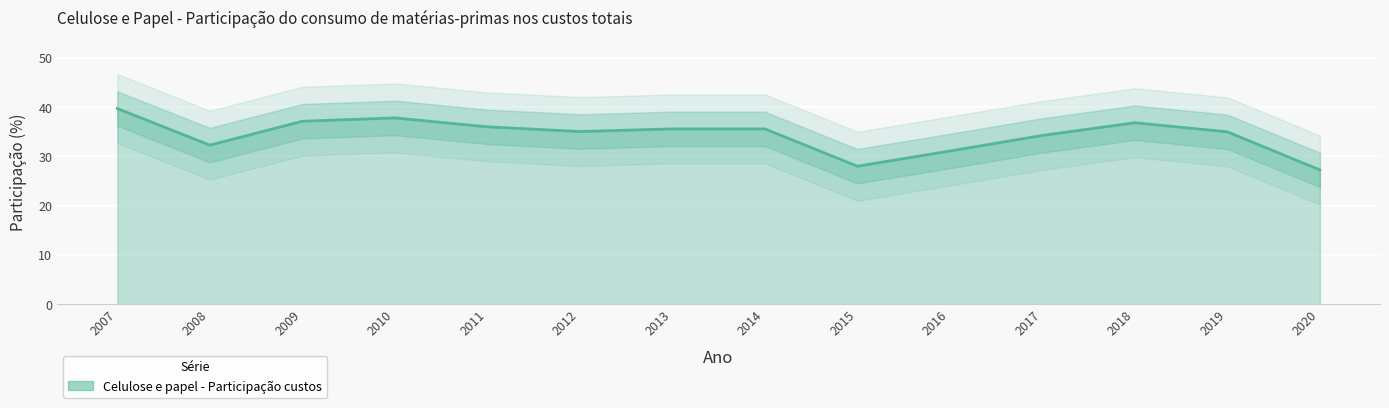

What is the value of the 9th point from the left?

28.0